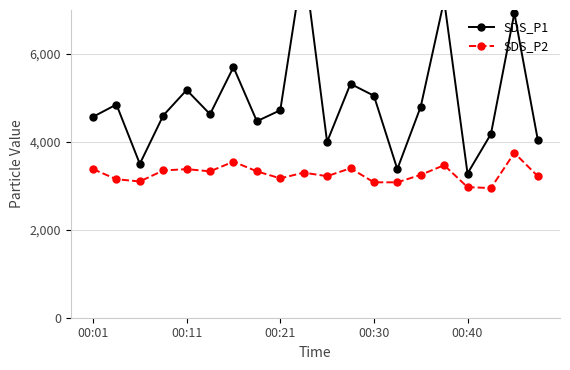

The SDS_P2 series shows 1866 at 18. True or false?

False